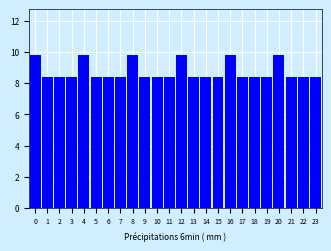

Reading left to right, what are all the values shown in this chart?

9.8	8.4	8.4	8.4	9.8	8.4	8.4	8.4	9.8	8.4	8.4	8.4	9.8	8.4	8.4	8.4	9.8	8.4	8.4	8.4	9.8	8.4	8.4	8.4